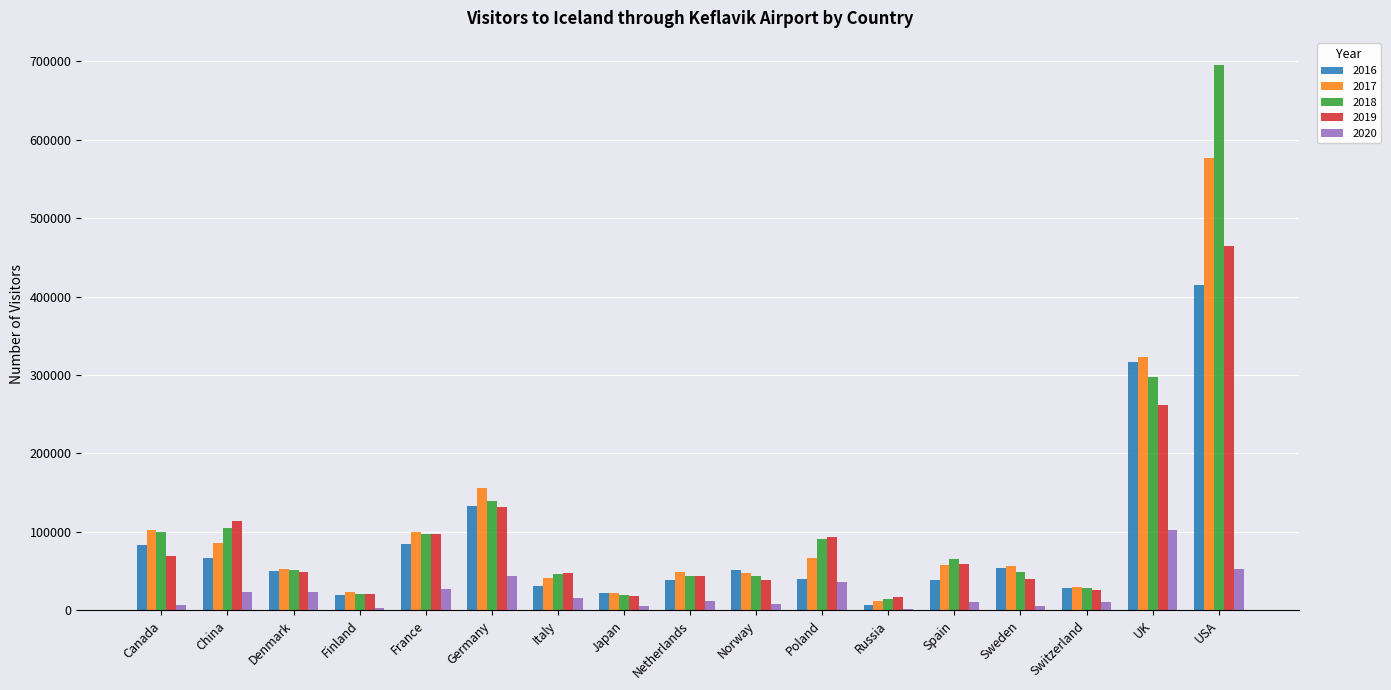

What is the sum of the 2017 values at Germany and Canada?

258839